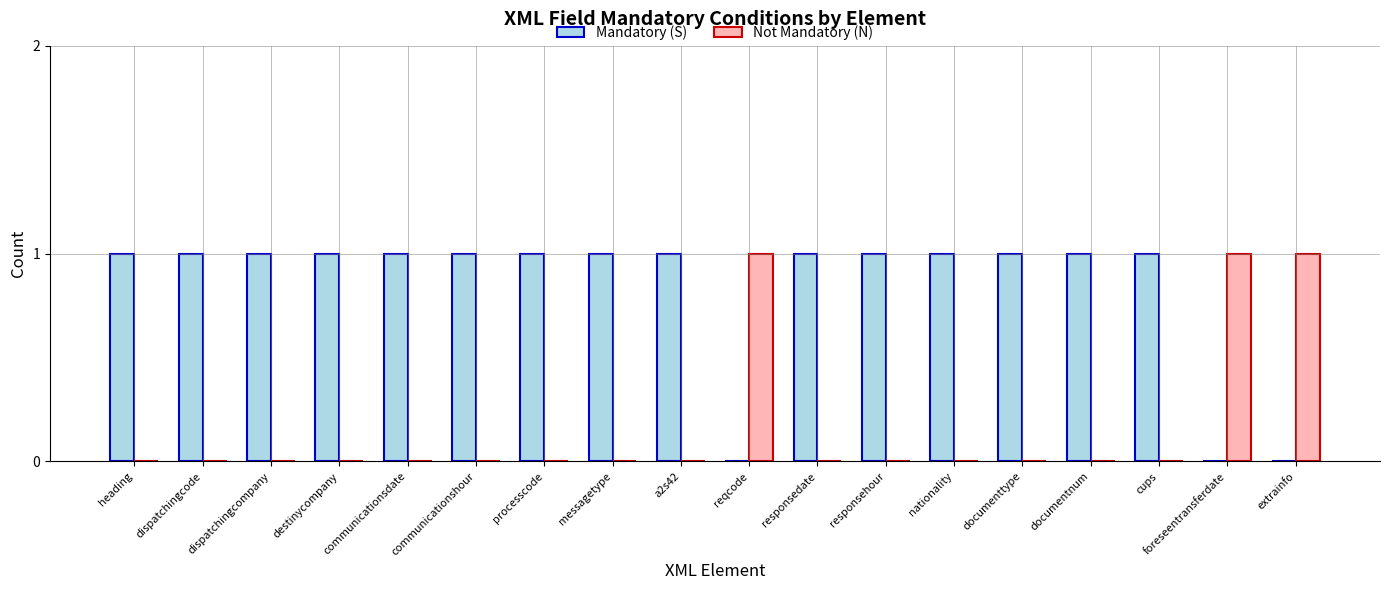

How many groups of bars are there?

18